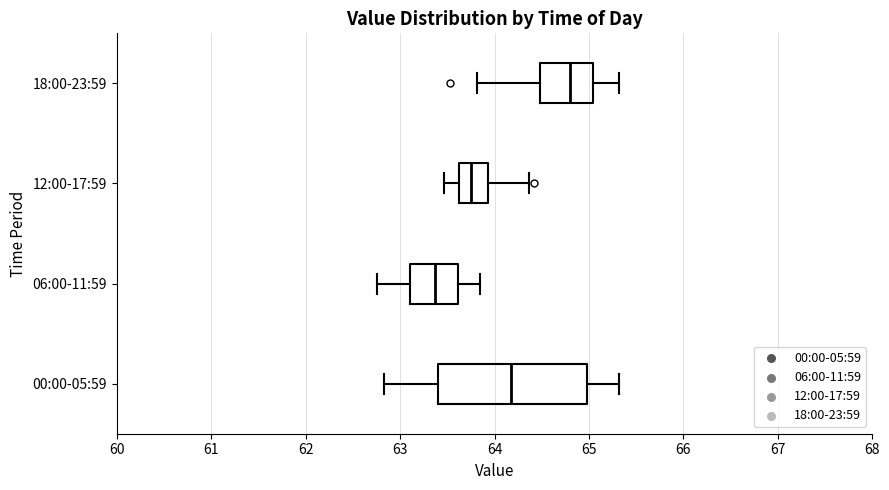

Comparing the boxes themselves (not the whiskers), which one is the widest?

00:00-05:59